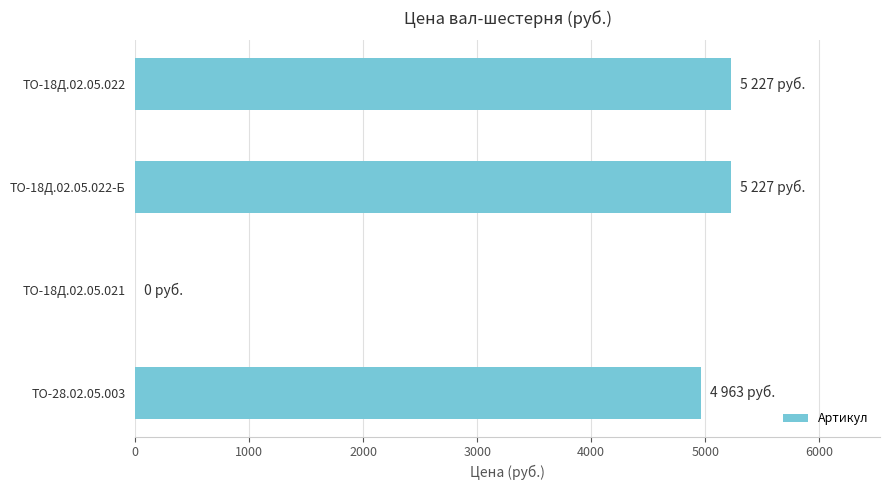

Approximately how many times larger is the value at ТО-18Д.02.05.022-Б compared to ТО-28.02.05.003?

1.1